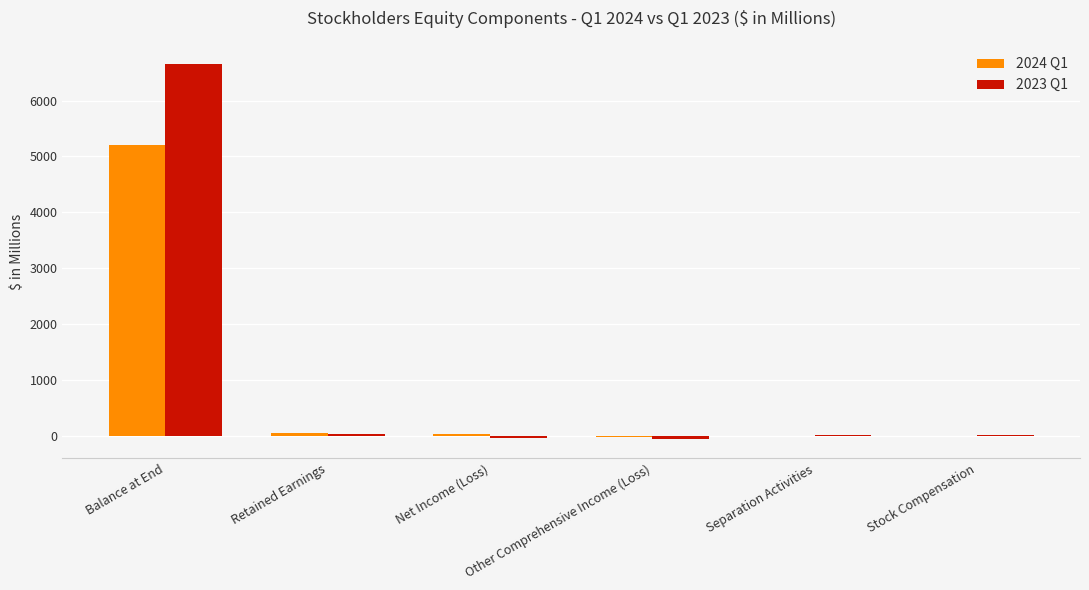

What are all the series names shown in the legend?

2024 Q1, 2023 Q1